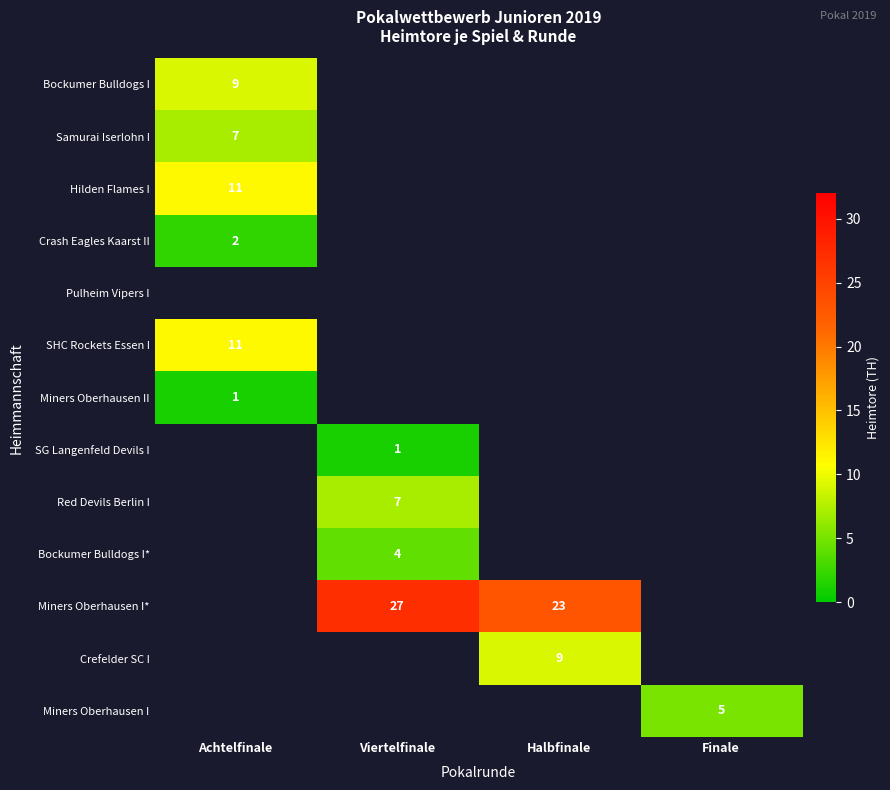

Which has a higher value, Halbfinale or Viertelfinale?

Viertelfinale